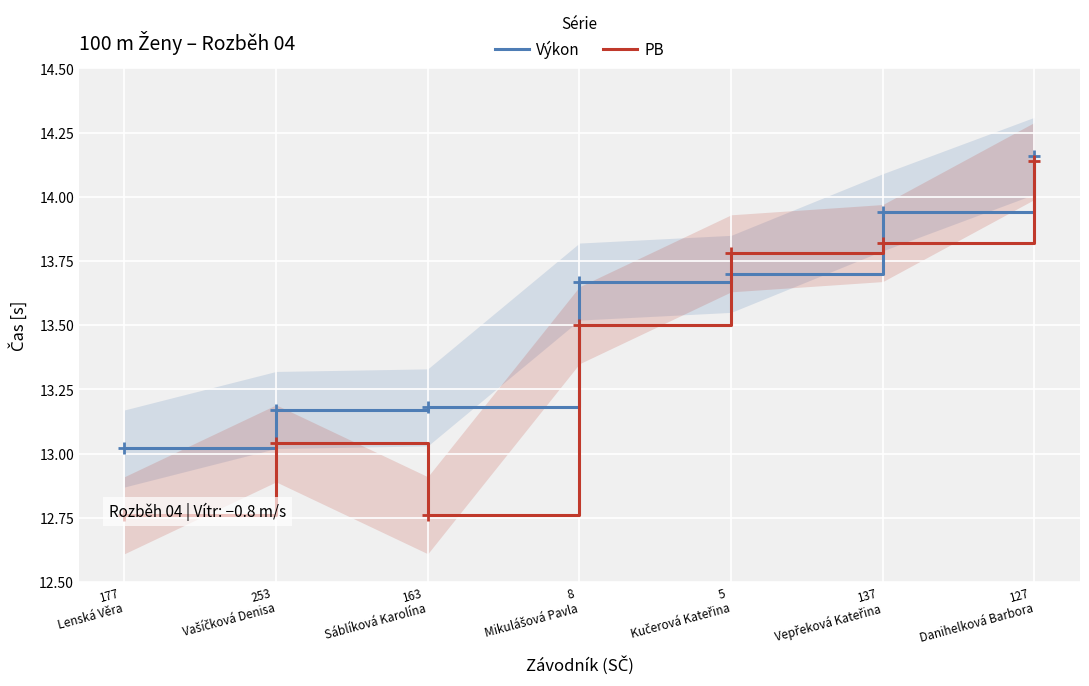

At which label is PB closest to 13?

253
Vašíčková Denisa